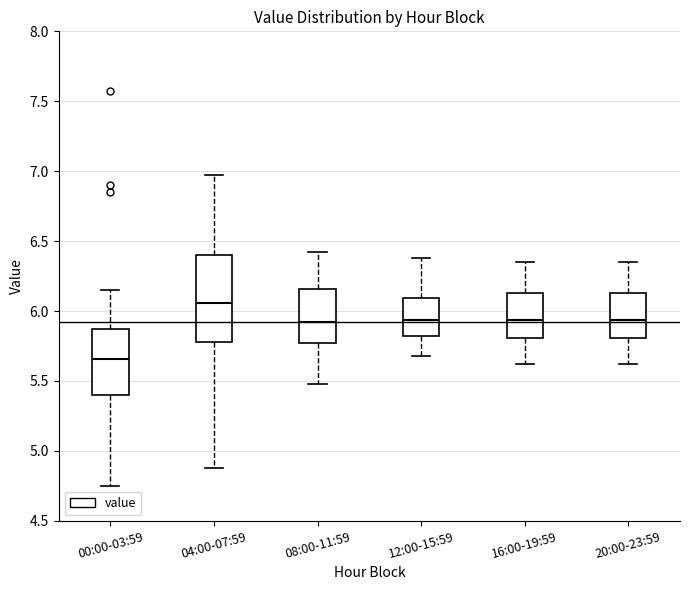

Reading left to right, transcribe this box plot: for each box, give where its median line is, the range the box spans, and where its two whiskers end, as read against the y-axis. The values are not printed on the chart, so give them approximately, as read against the axis.

00:00-03:59: median 5.65, box 5.40 to 5.85, whiskers 4.75 to 6.15
04:00-07:59: median 6.05, box 5.80 to 6.40, whiskers 4.90 to 6.95
08:00-11:59: median 5.95, box 5.75 to 6.15, whiskers 5.50 to 6.40
12:00-15:59: median 5.95, box 5.80 to 6.10, whiskers 5.70 to 6.40
16:00-19:59: median 5.95, box 5.80 to 6.15, whiskers 5.60 to 6.35
20:00-23:59: median 5.95, box 5.80 to 6.15, whiskers 5.60 to 6.35